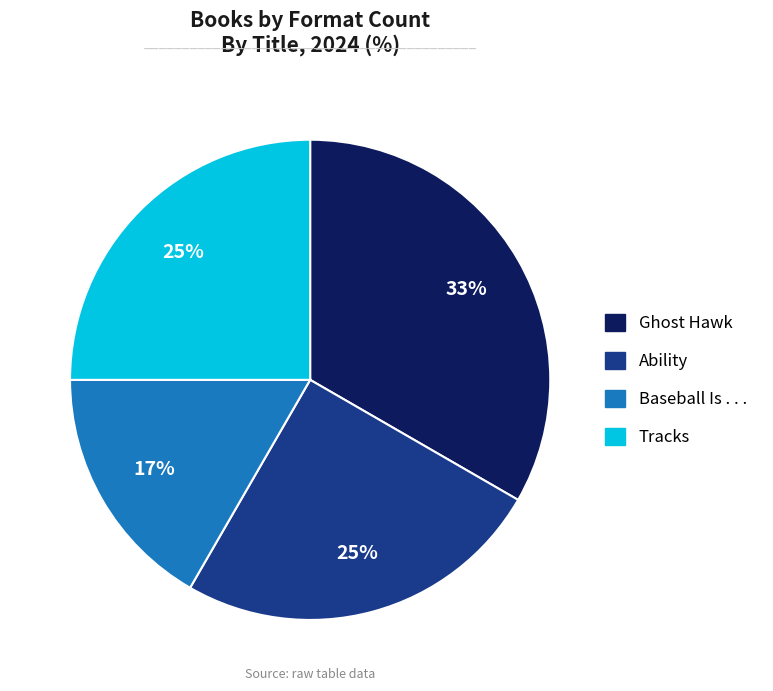

Which category has the smallest portion of the pie?

Baseball Is . . .